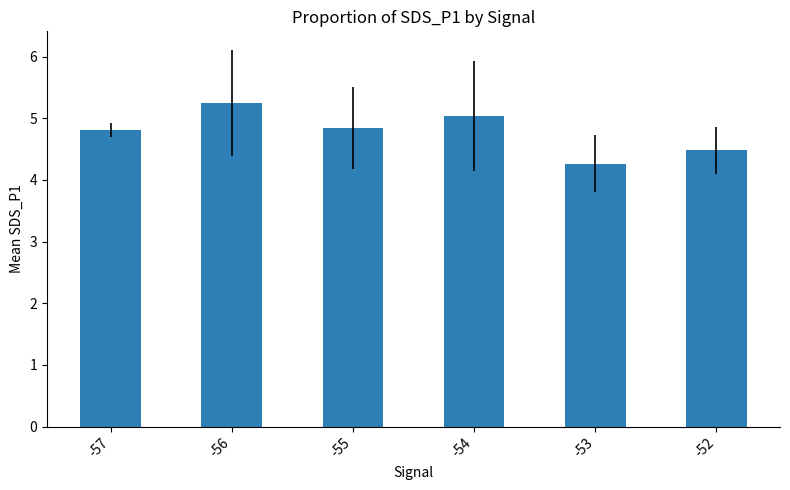

Which label corresponds to the smallest value in the chart?

-53